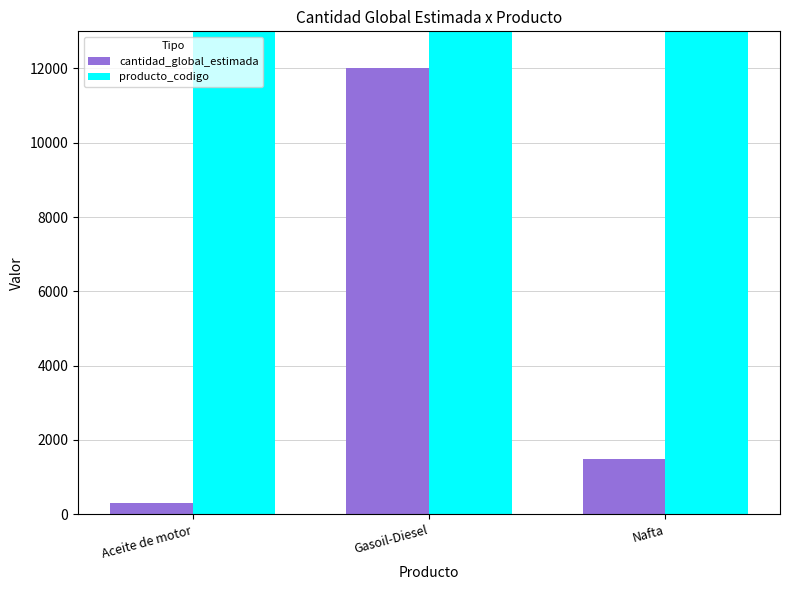

Read the producto_codigo value at Aceite de motor, to the nearest 100.

15121500